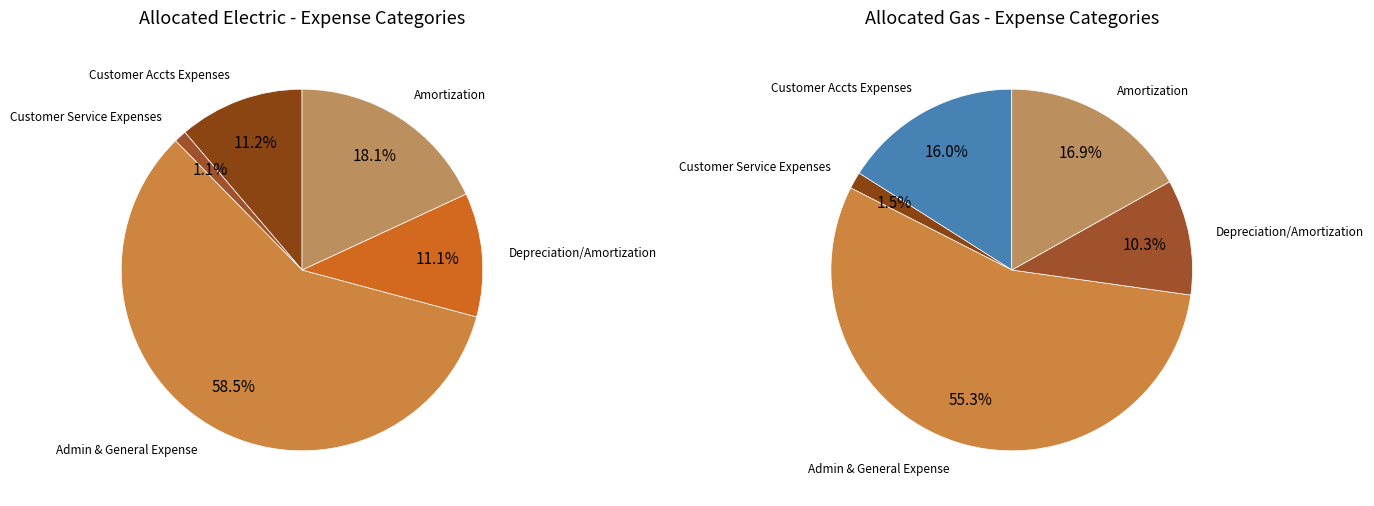

Rank the categories by Gas value from highest to lowest.

Admin & General Expense, Amortization, Customer Accts Expenses, Depreciation/Amortization, Customer Service Expenses